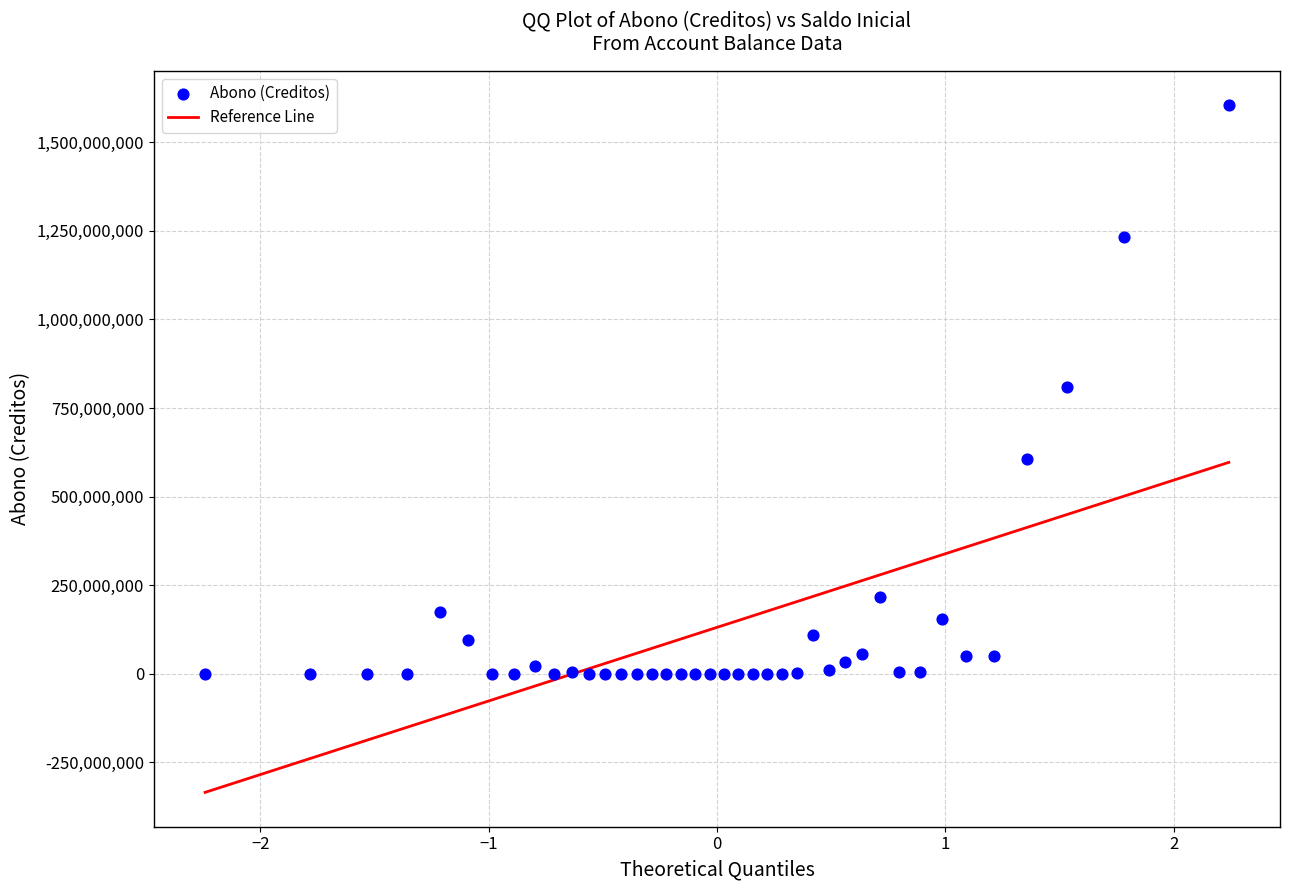

What is the range of X values (max minus min)?

4.5